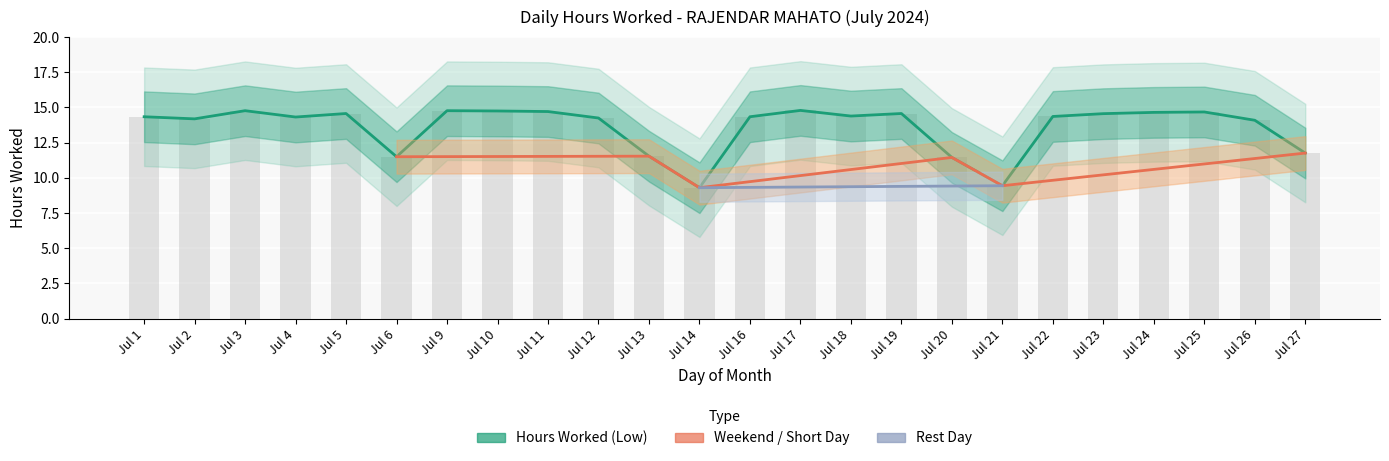

Reading left to right, extract all data points from this chart.

14.3	14.2	14.8	14.3	14.6	11.5	14.8	14.8	14.7	14.2	11.5	9.3	14.3	14.8	14.4	14.6	11.4	9.4	14.4	14.6	14.7	14.7	14.1	11.8